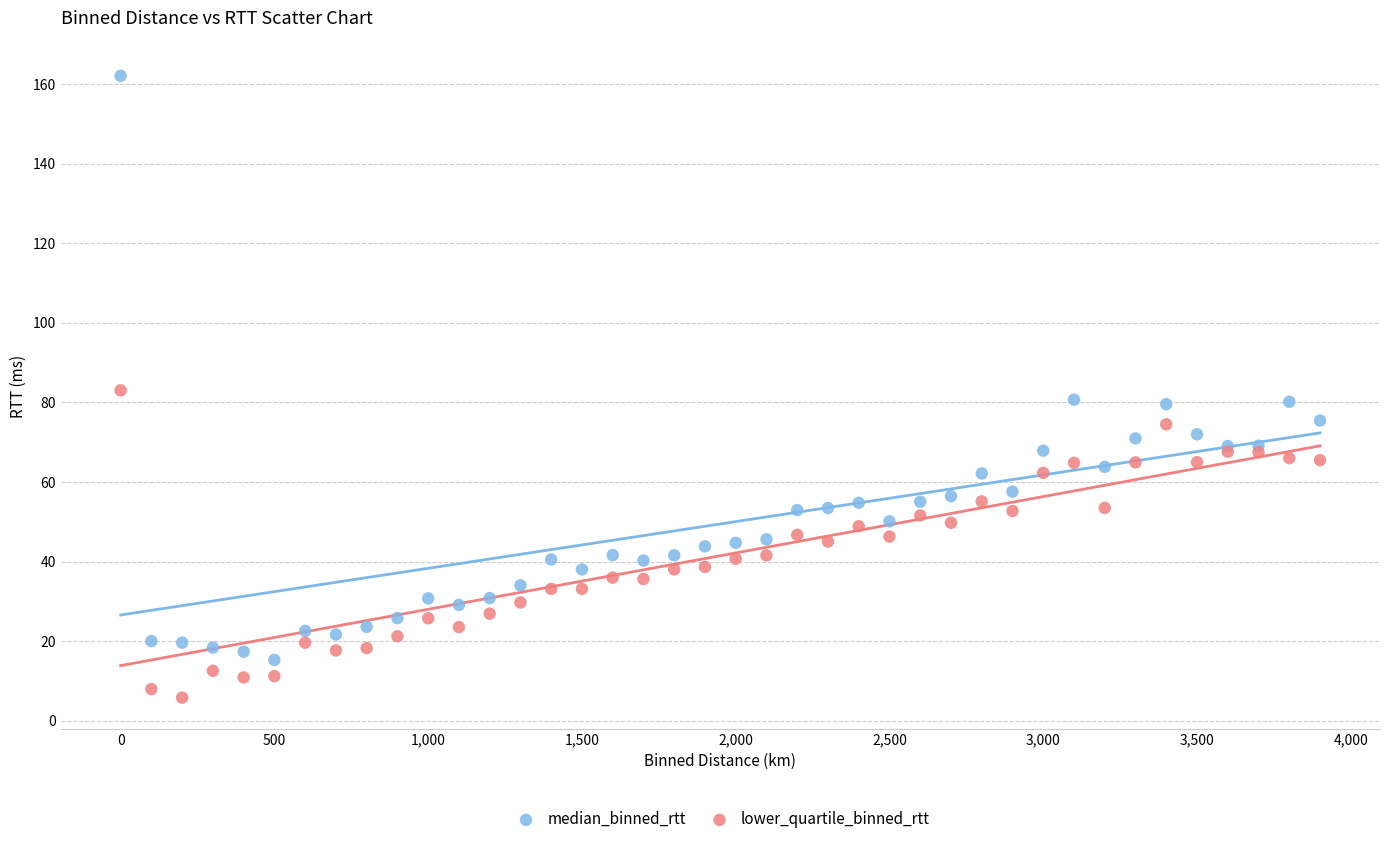

In the median_binned_rtt series, what Y value is closest to 88?

80.7